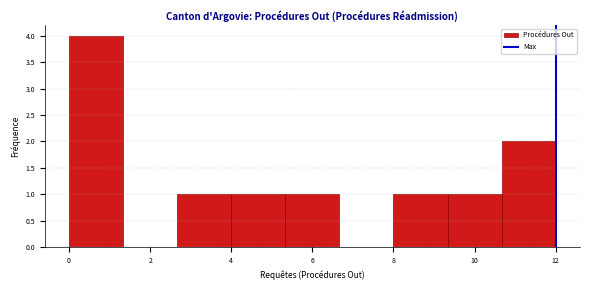

How tall is the bar that spans 0.0 to 1.4 on the x-axis? Neither the bar edges nor the heights are printed on the chart, so give them approximately, as read against the axes.

4